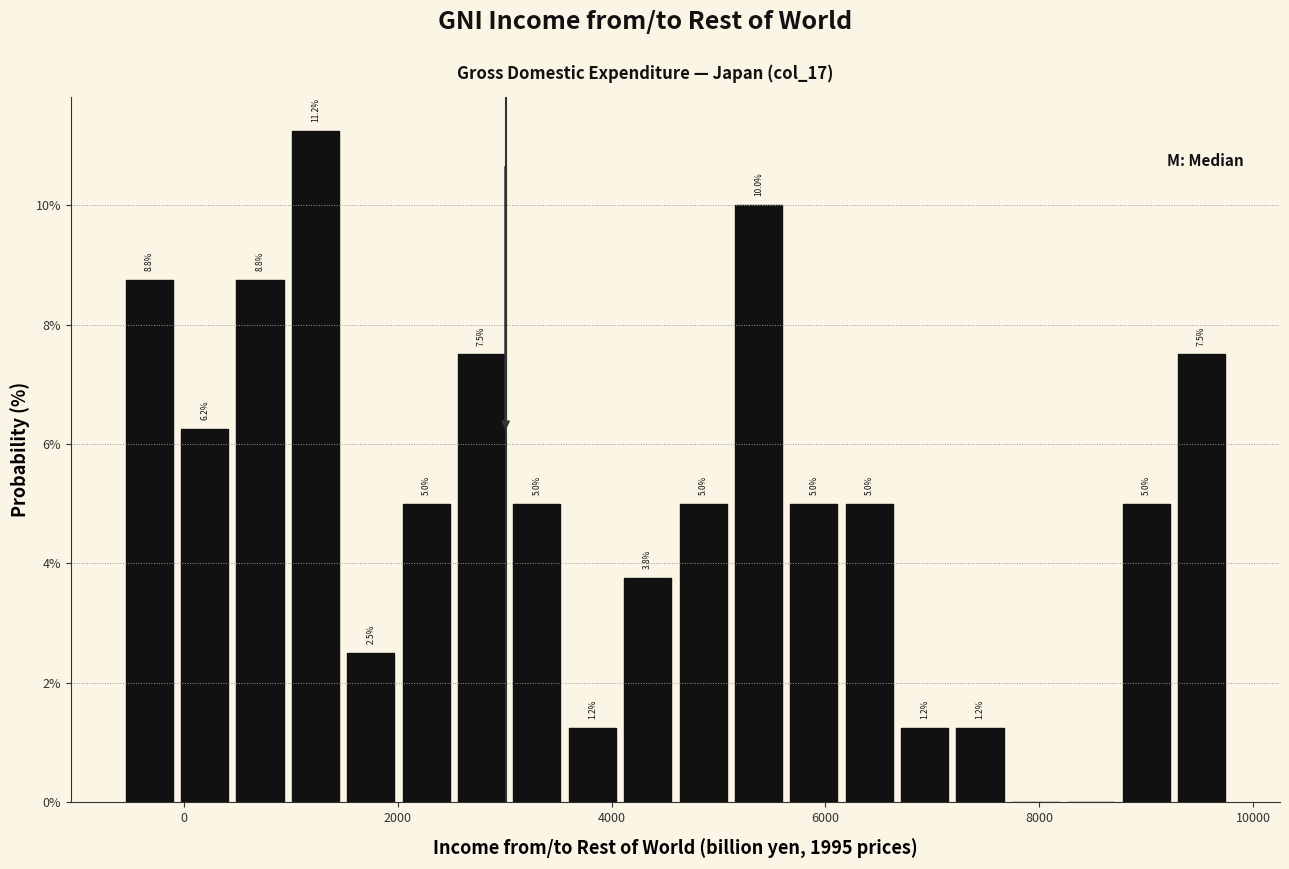

Around what value on the x-axis is the tallest bar? Give the approximate position of its centre, as read against the axis.

1200